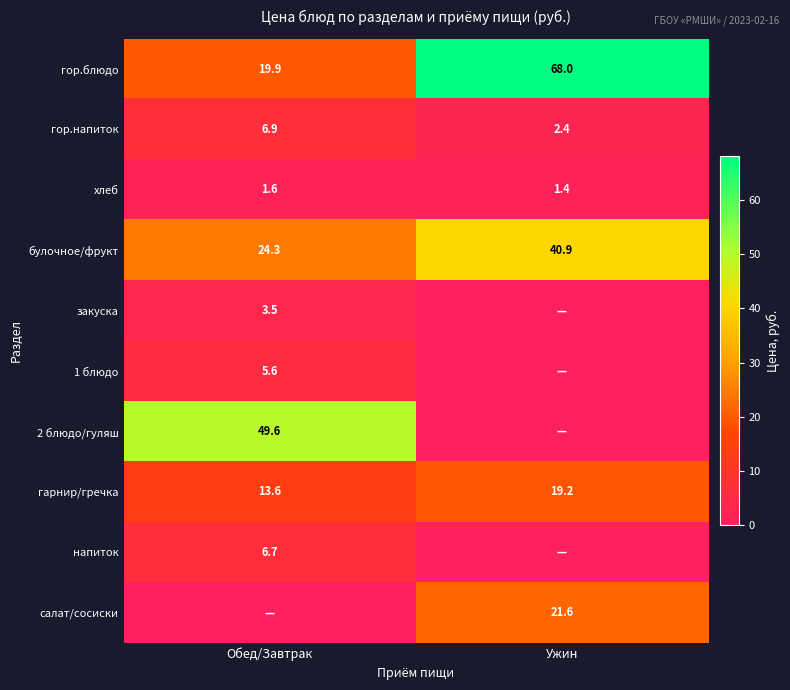

How many distinct data groups are displayed?

10